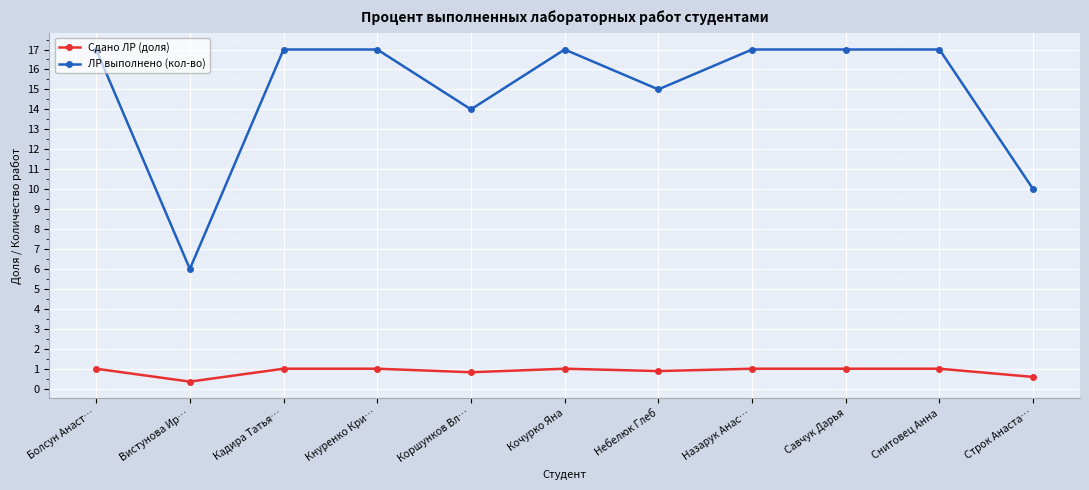

At Строк Анаста…, list the series in order from largest to smallest.

ЛР выполнено (кол-во), Сдано ЛР (доля)